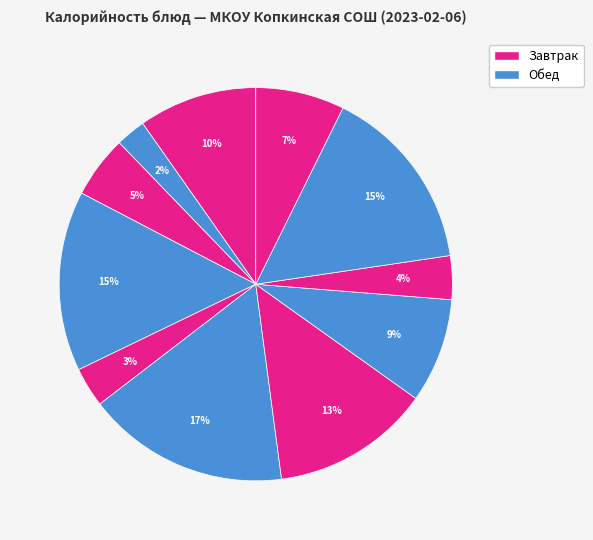

How many segments does this pie chart have?

11